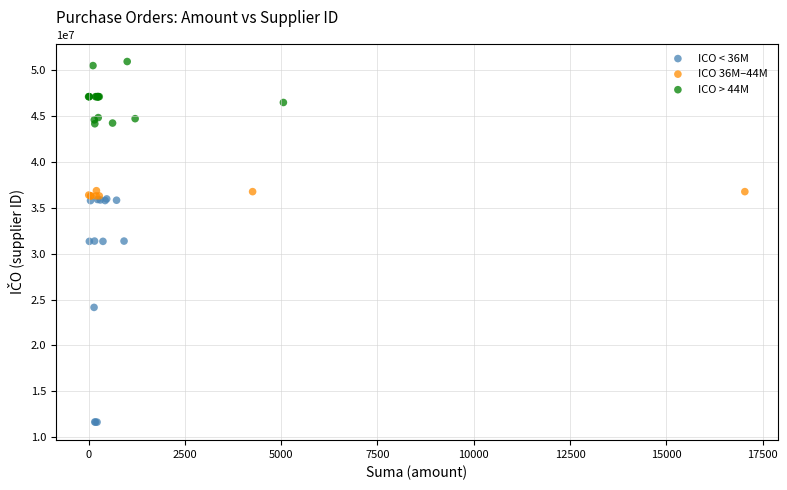

Which series reaches the minimum Y coordinate?

ICO < 36M